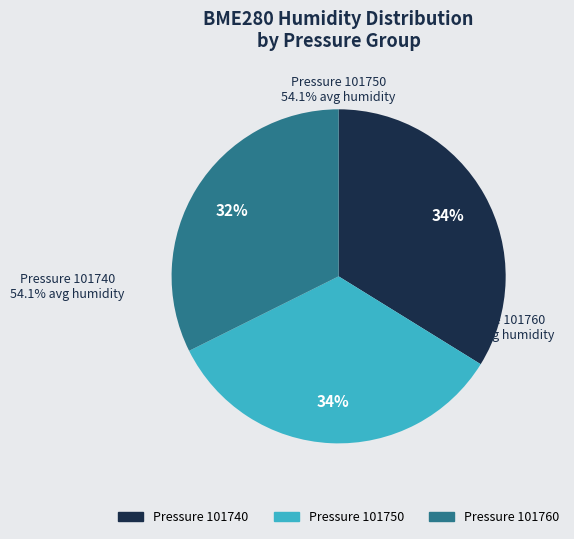

Is there a majority slice in this chart?

No